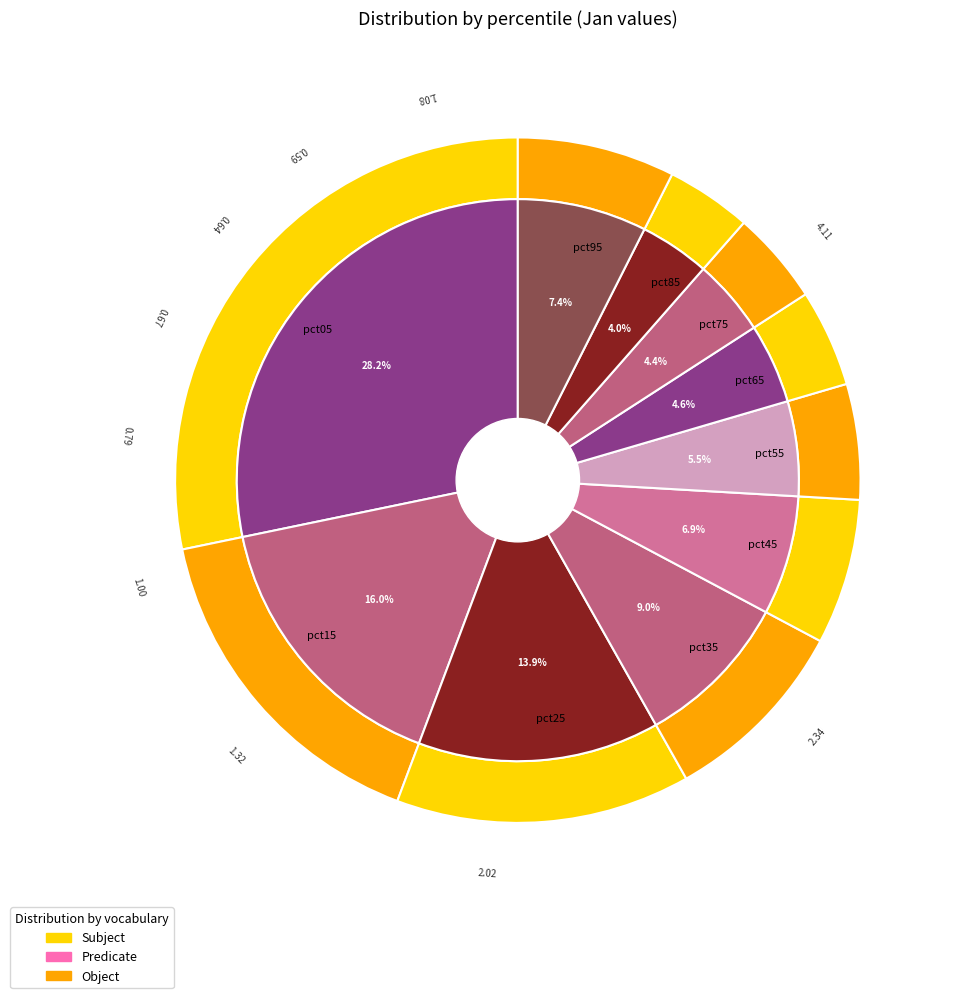

The pct95 slice represents 7% of the pie. True or false?

True